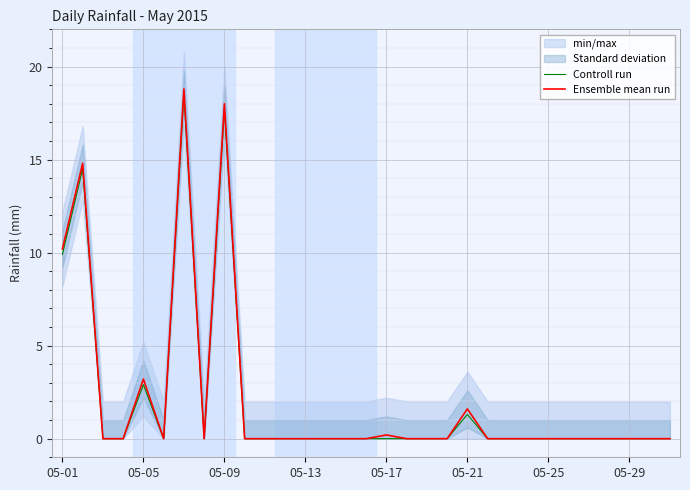

The Ensemble mean run series shows 1.4 at 05-05. True or false?

False